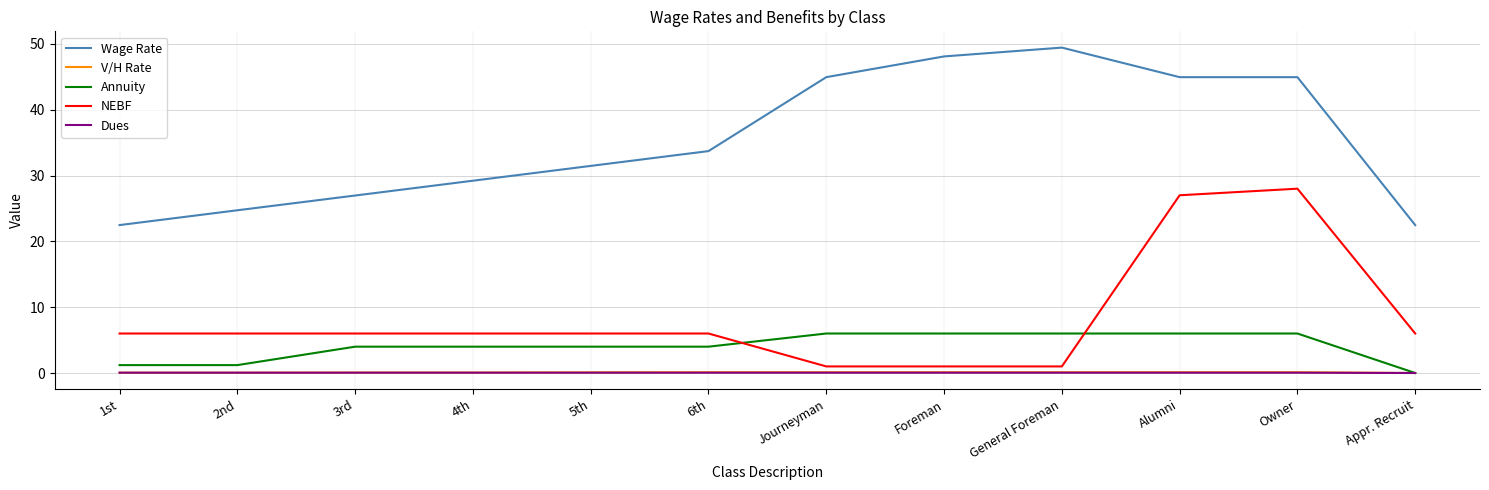

What is the maximum value for Wage Rate?

49.4